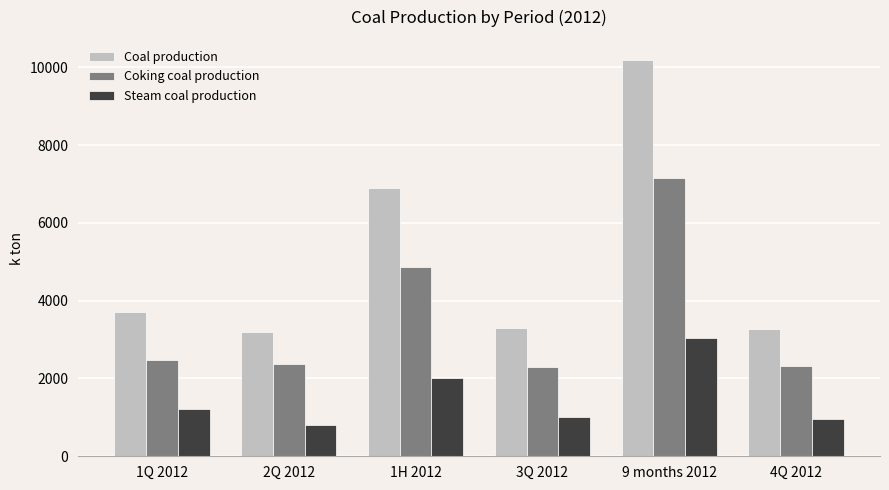

List the series in order of their peak value, highest first.

Coal production, Coking coal production, Steam coal production